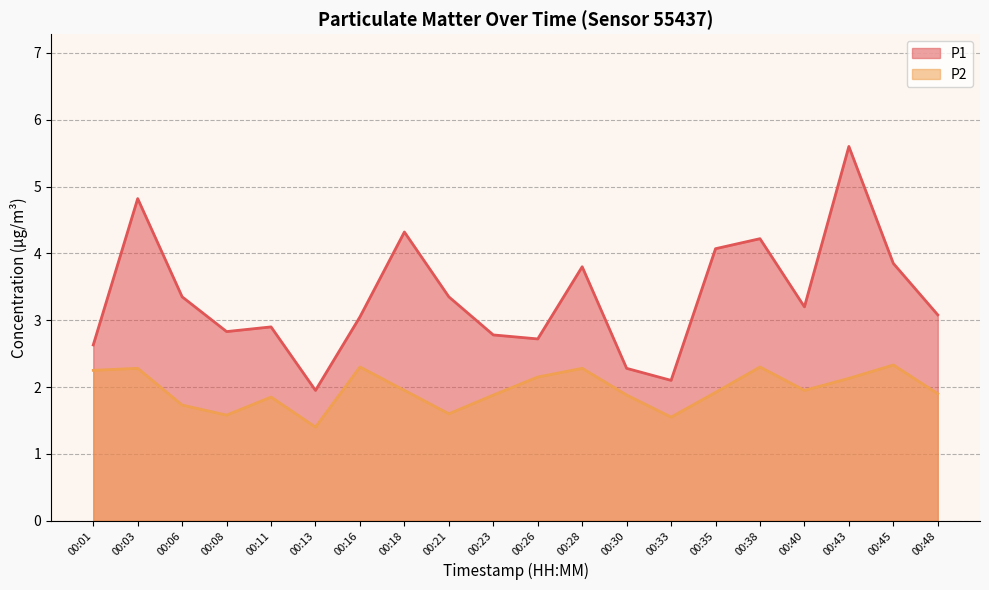

What is the difference between the P2 values at 00:11 and 00:21?

0.2